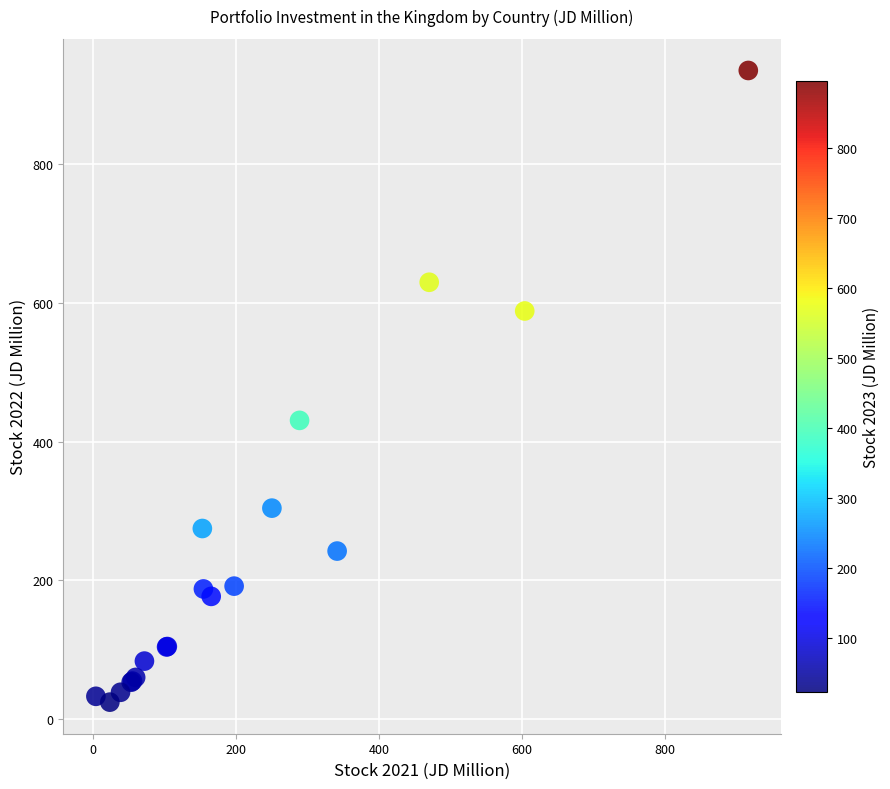

What Y value in the scatter plot is closest to 479?

430.7